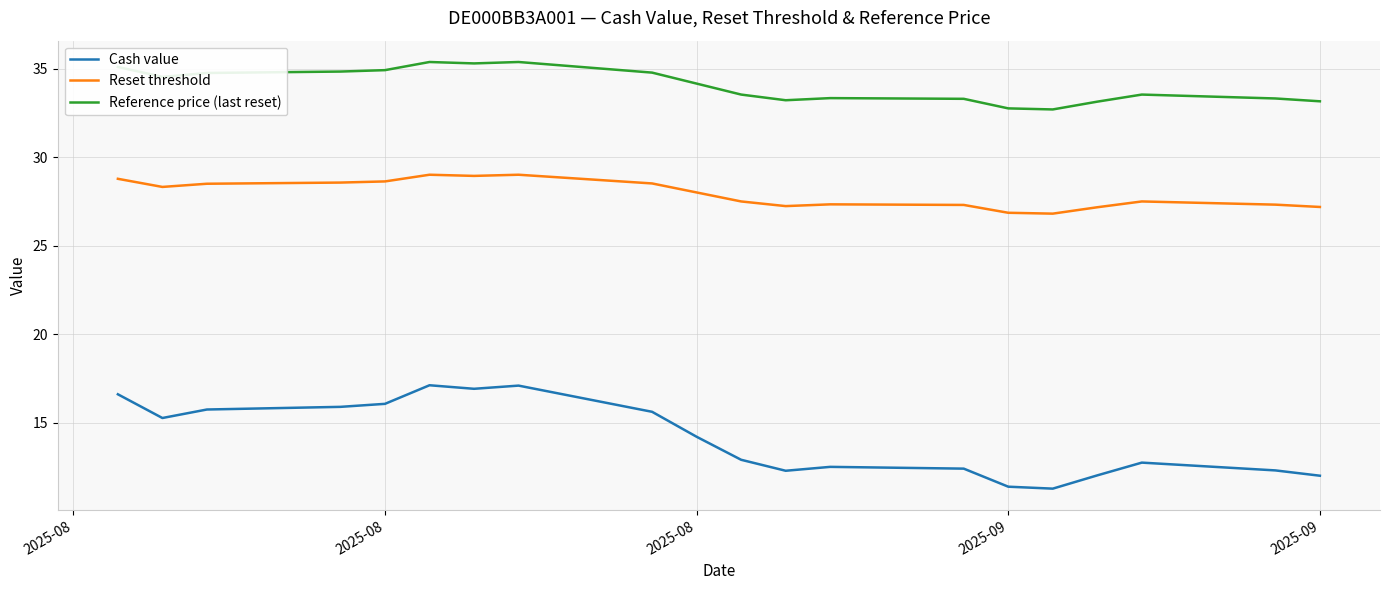

What is the smallest value displayed?

11.3